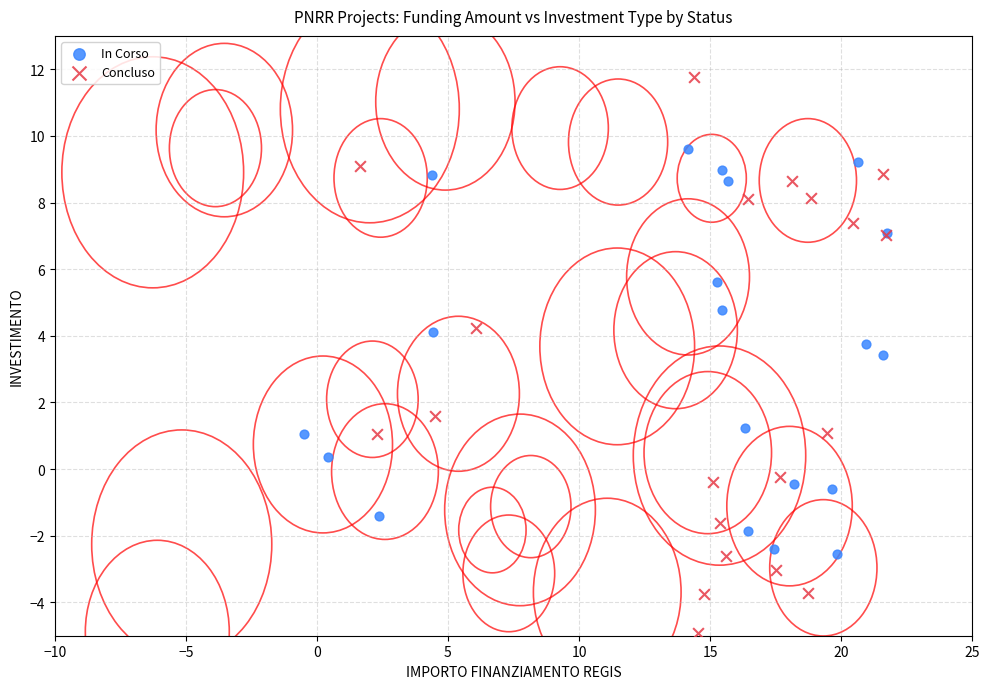

Which series contains the highest Y value?

Concluso